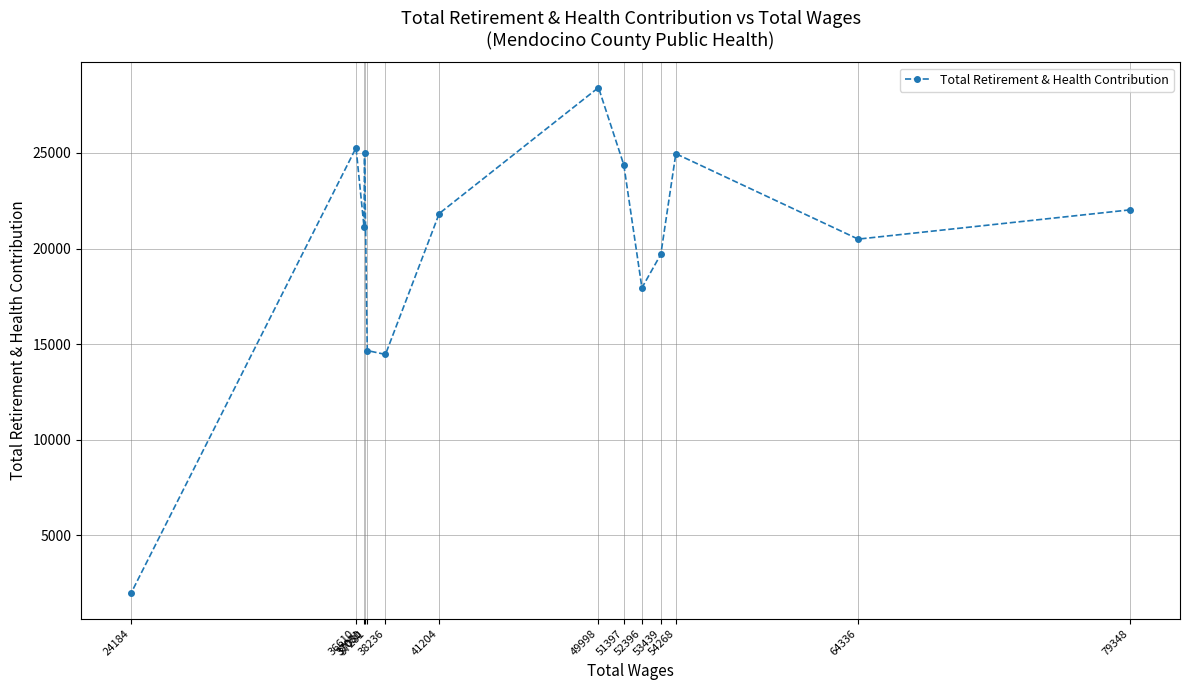

How many points are higher than both their immediate neighbors (excluding endpoints)?

4